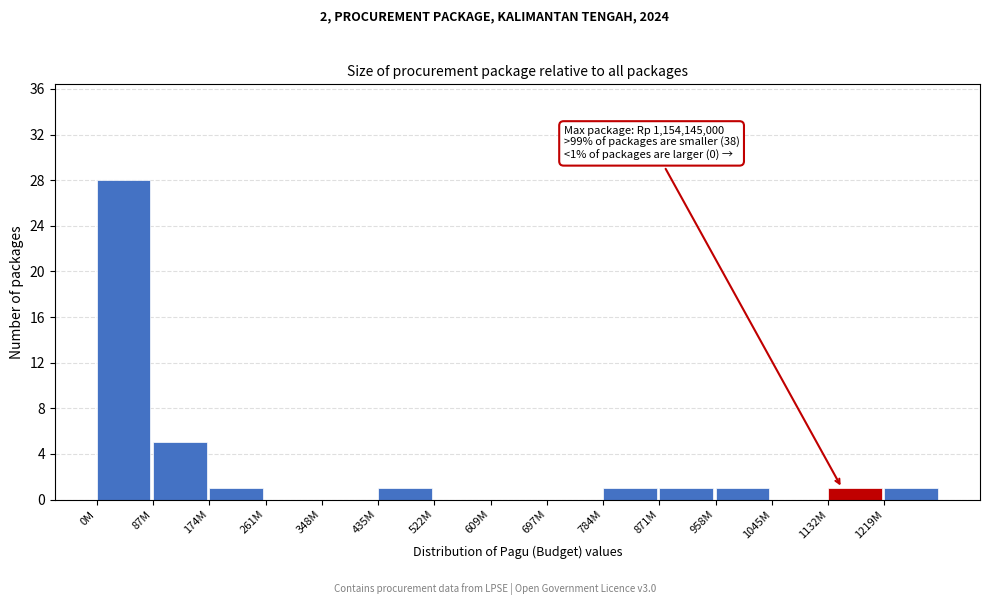

Reading right to left, what are all the values shown in this chart?

1219M=1	1132M=1	1045M=0	958M=1	871M=1	784M=1	697M=0	609M=0	522M=0	435M=1	348M=0	261M=0	174M=1	87M=5	0M=28